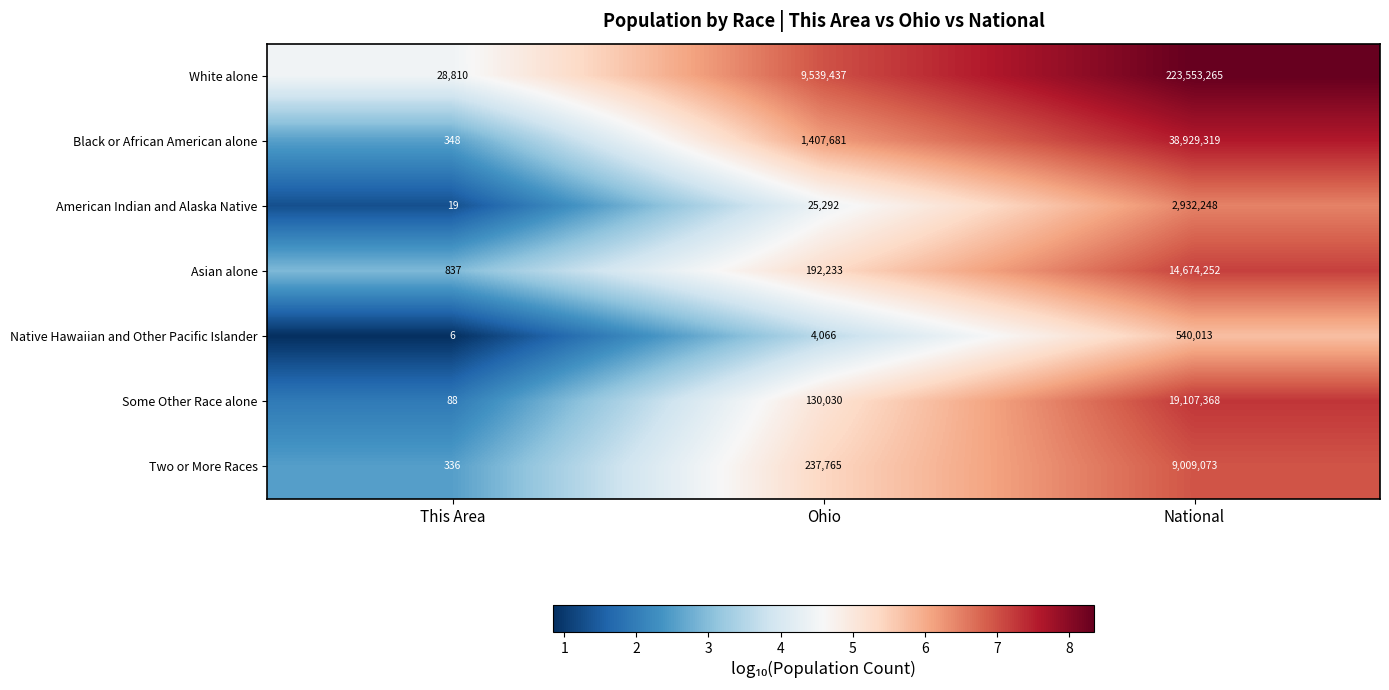

Read the Some Other Race alone value at Ohio, to the nearest 100.

130000